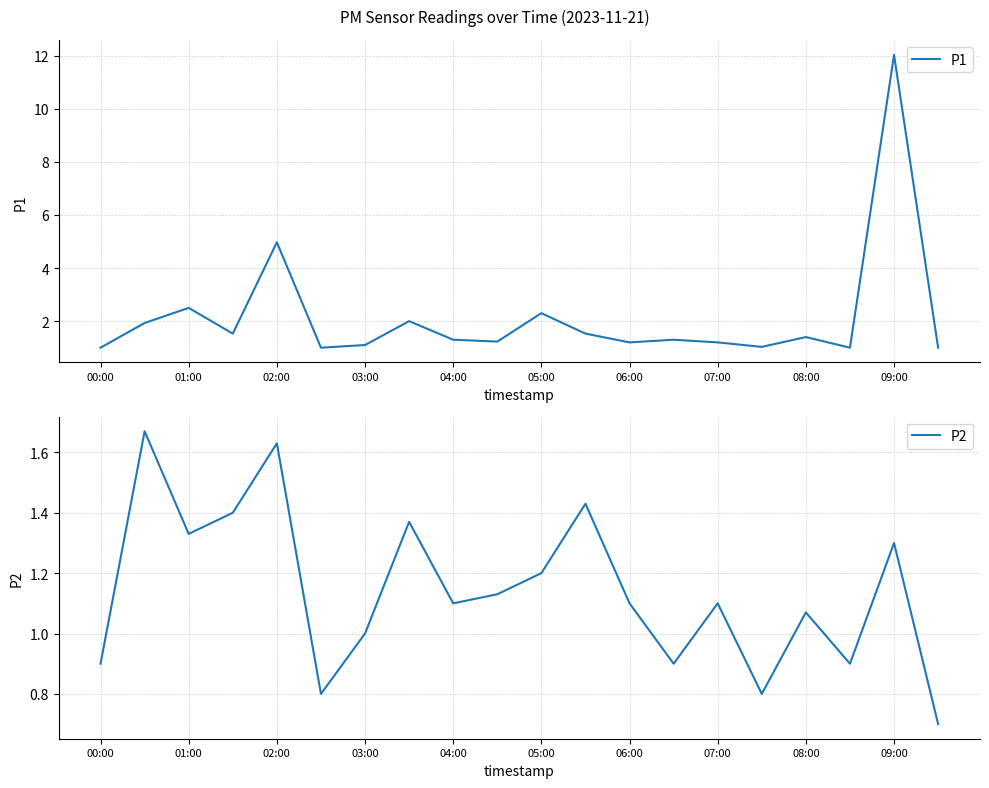

Between 05:00 and 18, which is larger?

18